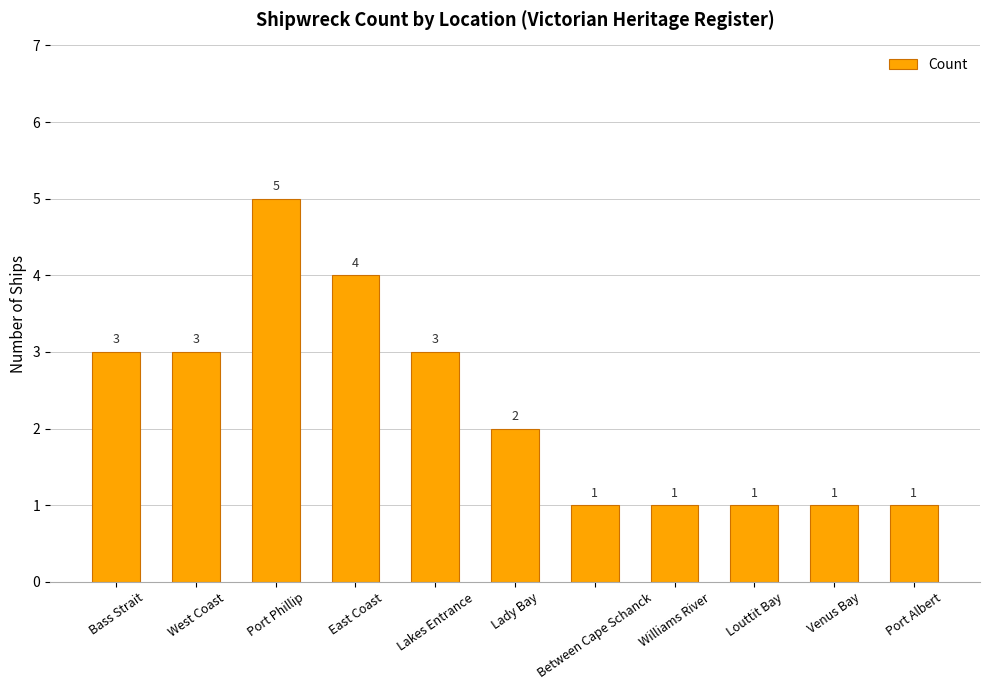

What is the label of the 2nd bar from the left?

West Coast